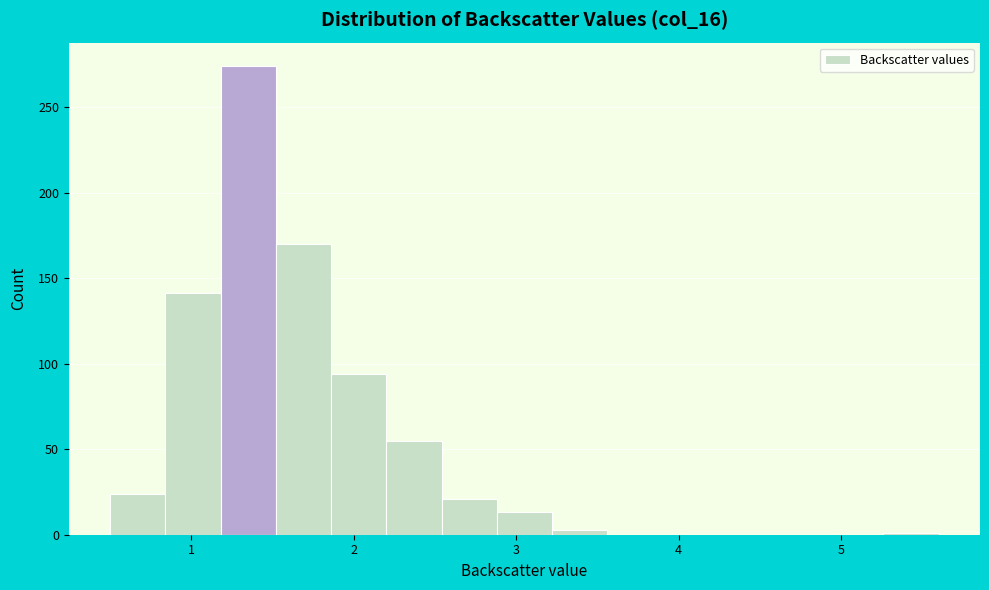

Read against the x-axis, roughly where is the centre of the tallest bar?

1.4